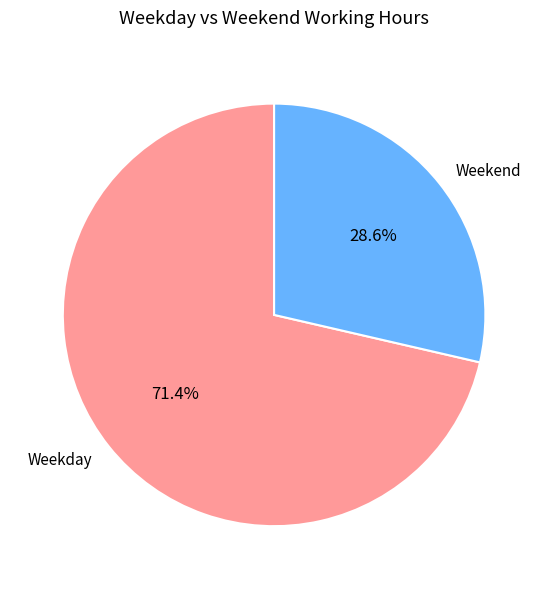

Which category has the smallest portion of the pie?

Weekend